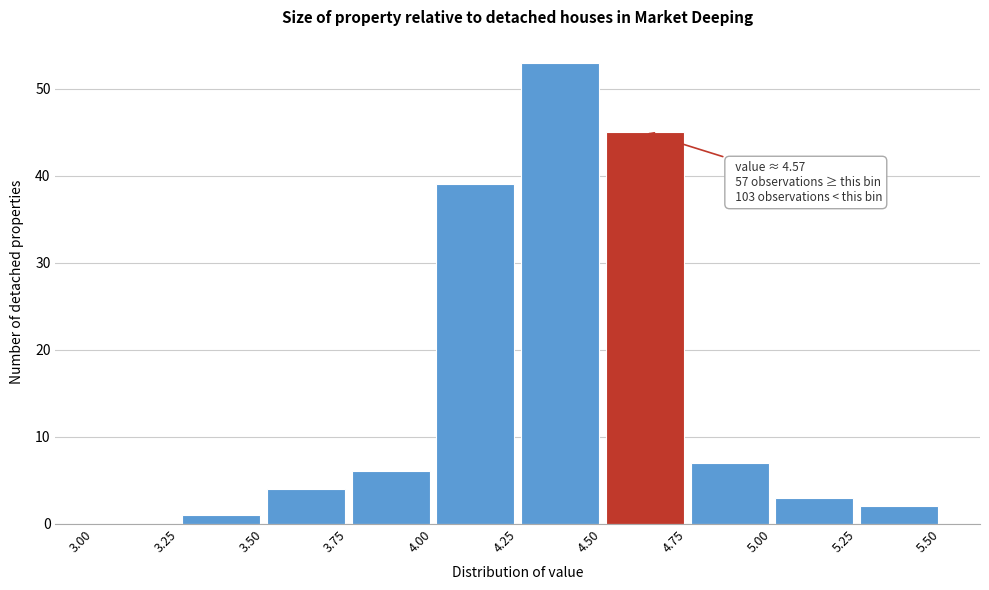

Over which range of the x-axis is the bar tallest?

4.25 to 4.50